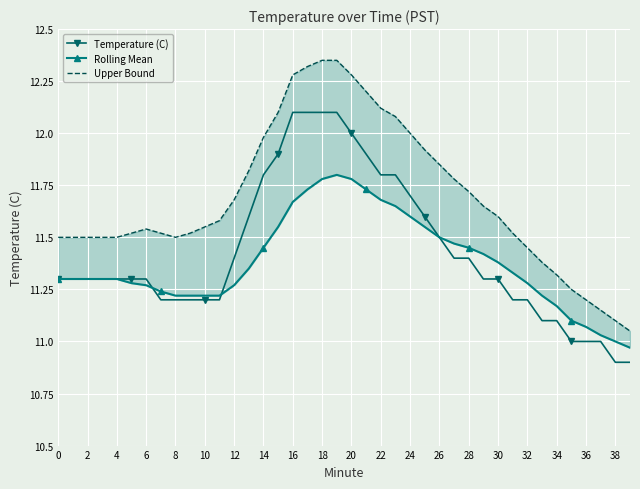

How many categories are shown in the chart?

40